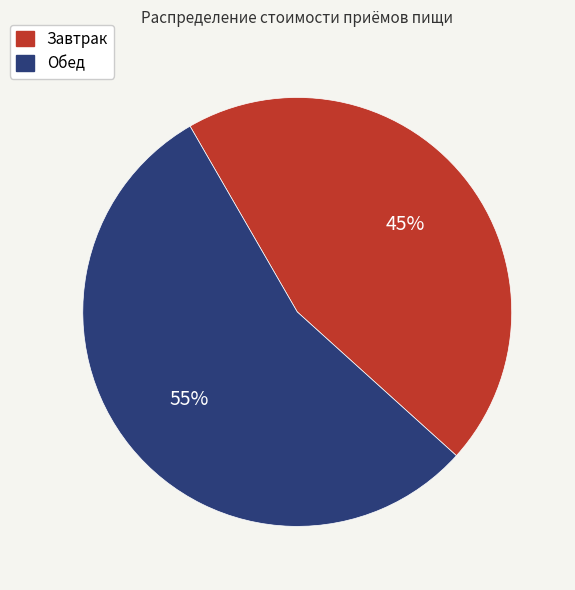

Which slice is the smallest?

Завтрак